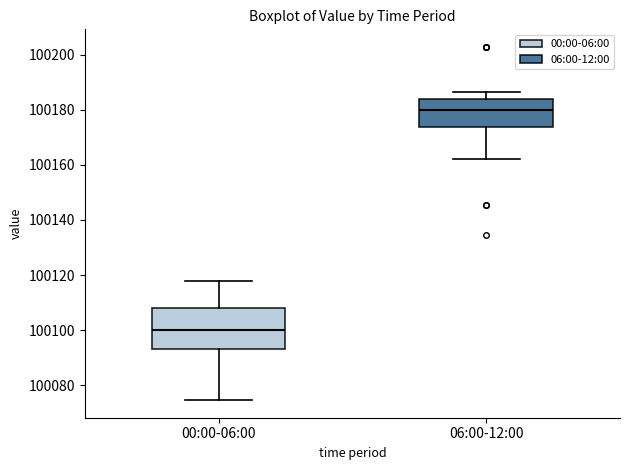

Reading left to right, transcribe this box plot: for each box, give where its median line is, the range the box spans, and where its two whiskers end, as read against the y-axis. The values are not printed on the chart, so give them approximately, as read against the axis.

00:00-06:00: median 100100, box 100094 to 100108, whiskers 100074 to 100118
06:00-12:00: median 100180, box 100174 to 100184, whiskers 100162 to 100186